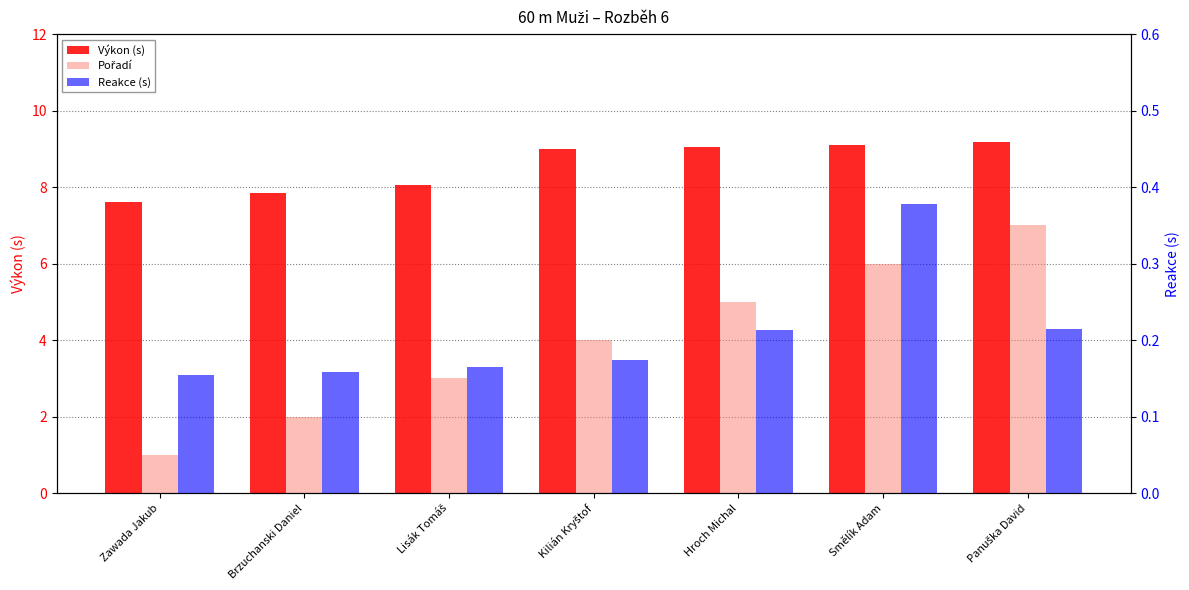

Are the bars horizontal?

No